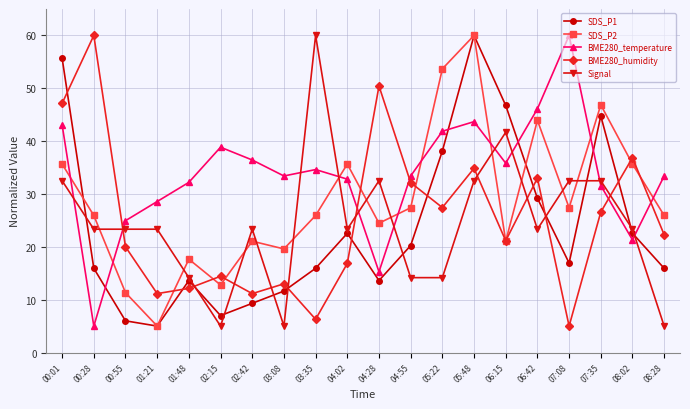

The value of BME280_temperature at 05:48 is 69.7. True or false?

False